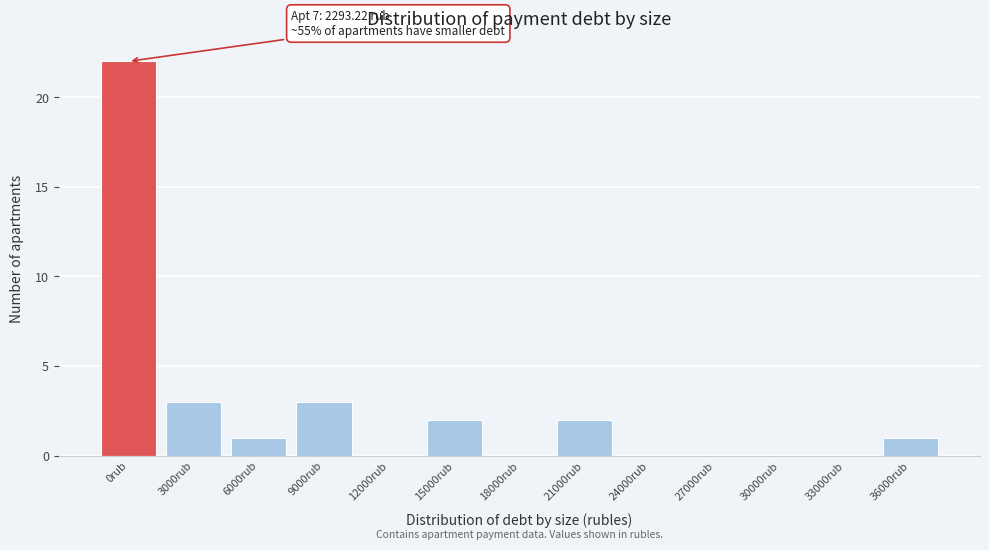

Reading right to left, what are all the values shown in this chart?

36000rub=1	33000rub=0	30000rub=0	27000rub=0	24000rub=0	21000rub=2	18000rub=0	15000rub=2	12000rub=0	9000rub=3	6000rub=1	3000rub=3	0rub=22